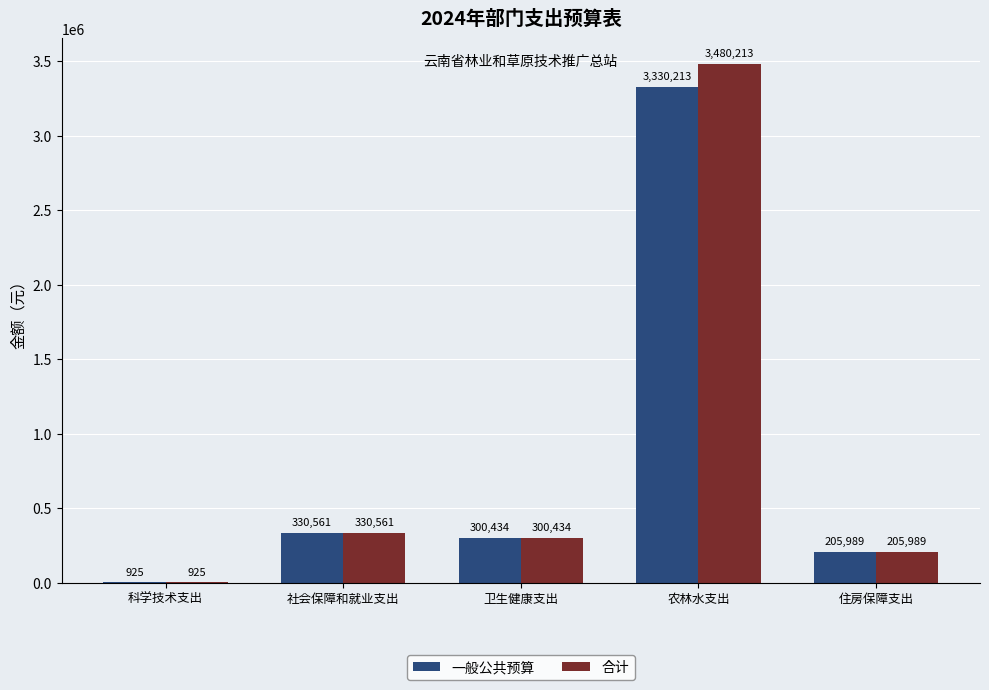

At which category is the sum across all series the highest?

农林水支出